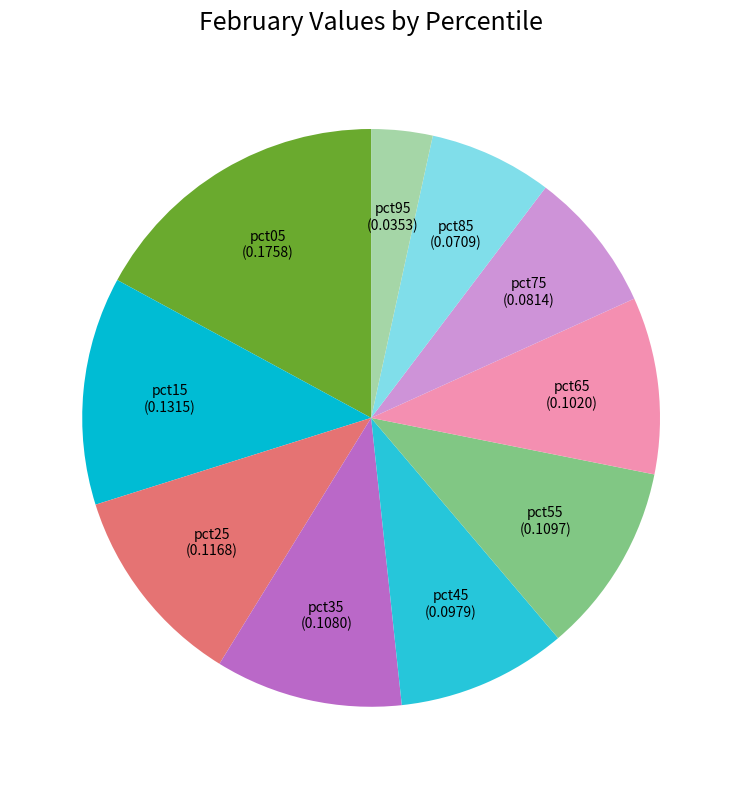

How many segments does this pie chart have?

10